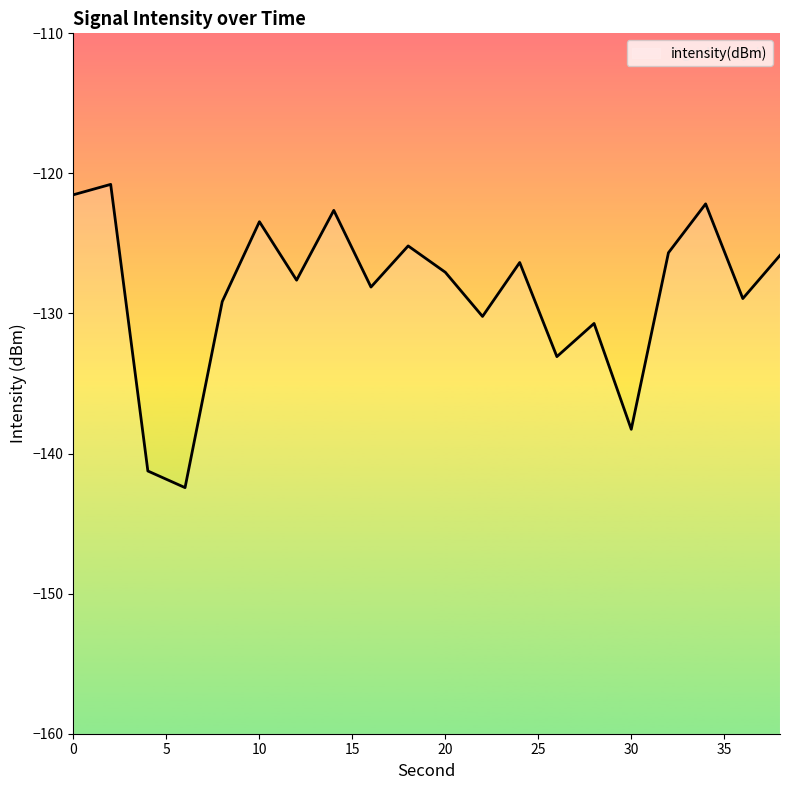

List the labels in order of value, smallest first.

6, 4, 30, 26, 28, 22, 8, 36, 16, 12, 20, 24, 38, 32, 18, 10, 14, 34, 0, 2